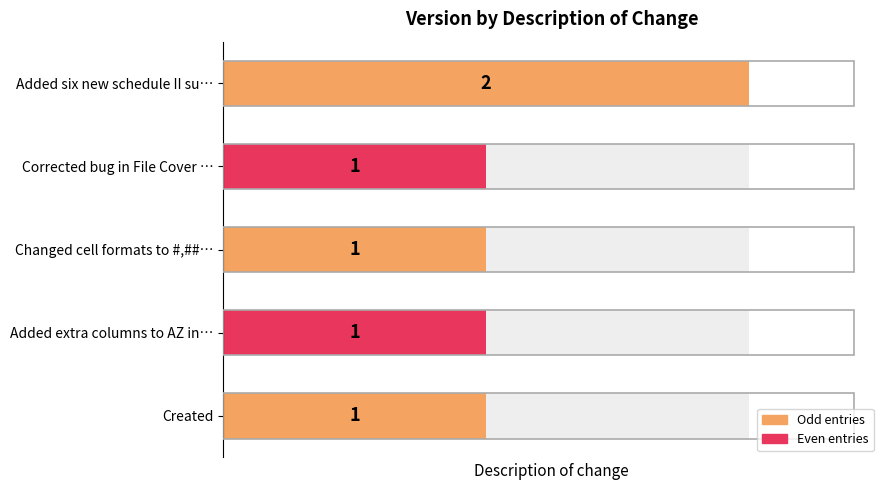

Rank the categories by value from highest to lowest.

4, 0, 1, 2, 3